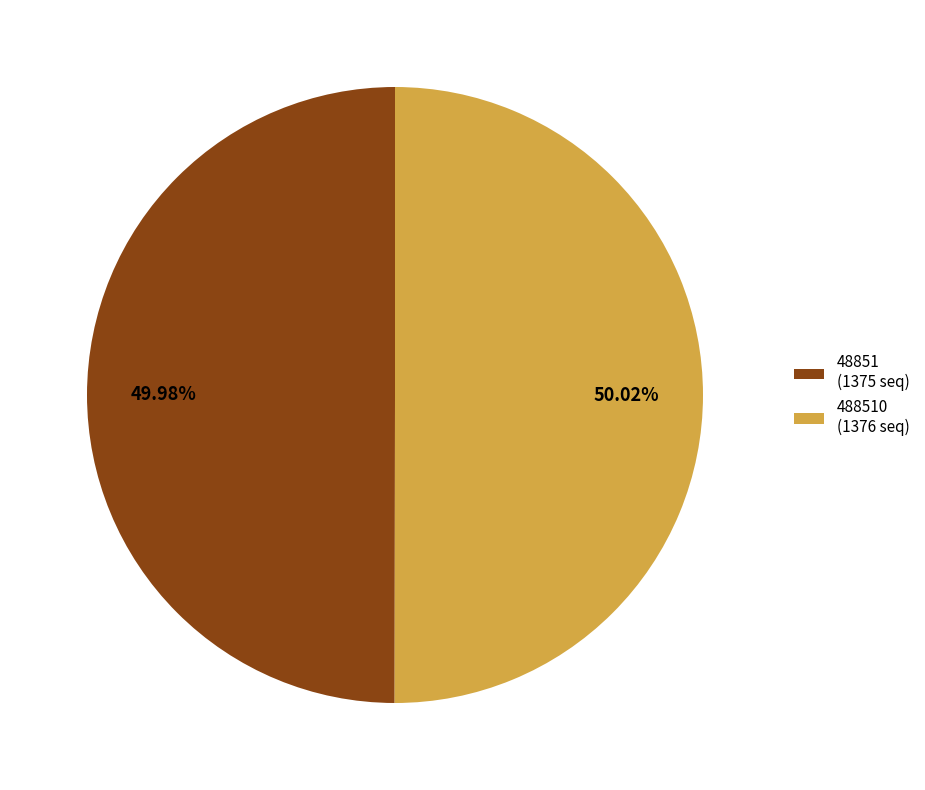

Is there a majority slice in this chart?

Yes